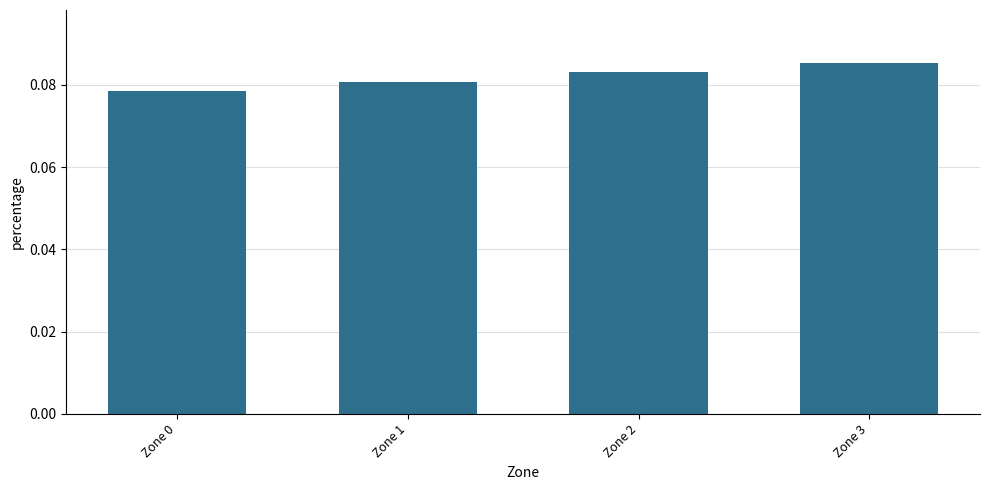

True or false: the data shows 0.0 at Zone 3.

False